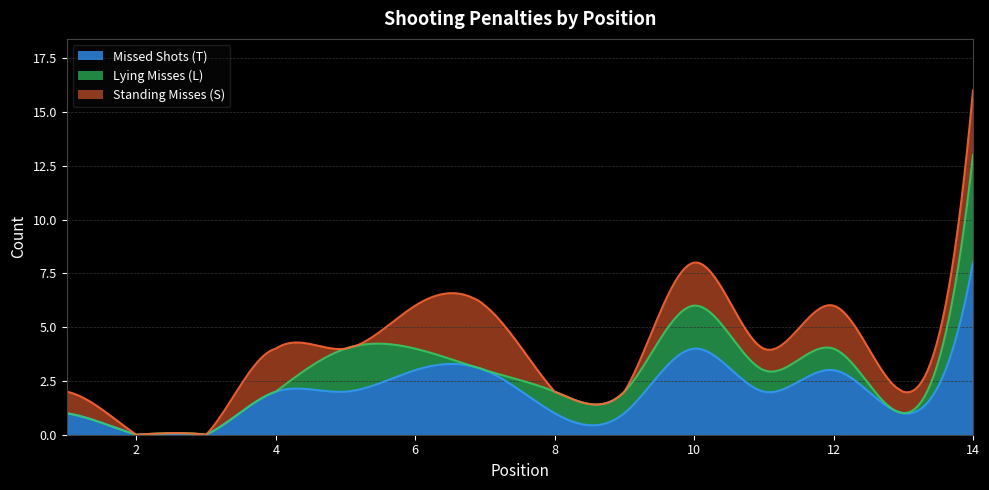

At which category is the sum across all series the highest?

14